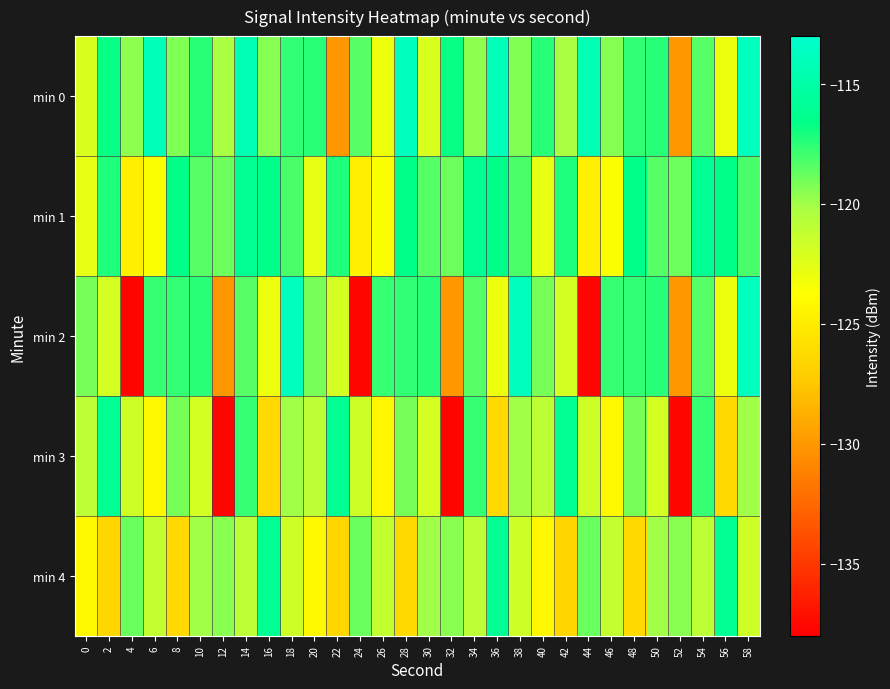

How many categories are shown in the chart?

30